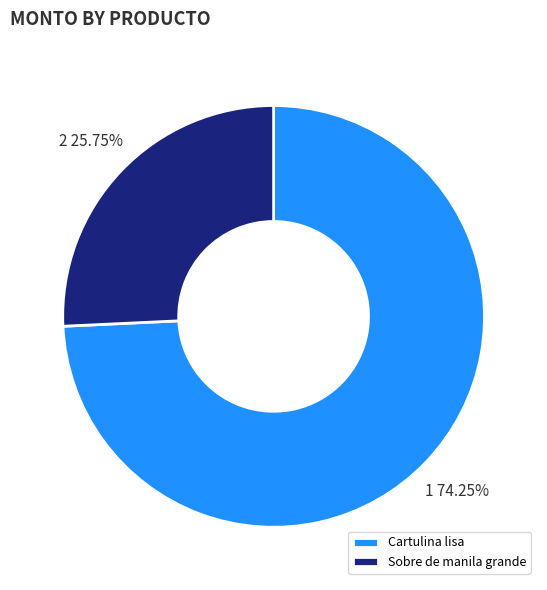

To the nearest percent, what percentage of the pie is Cartulina lisa?

74%